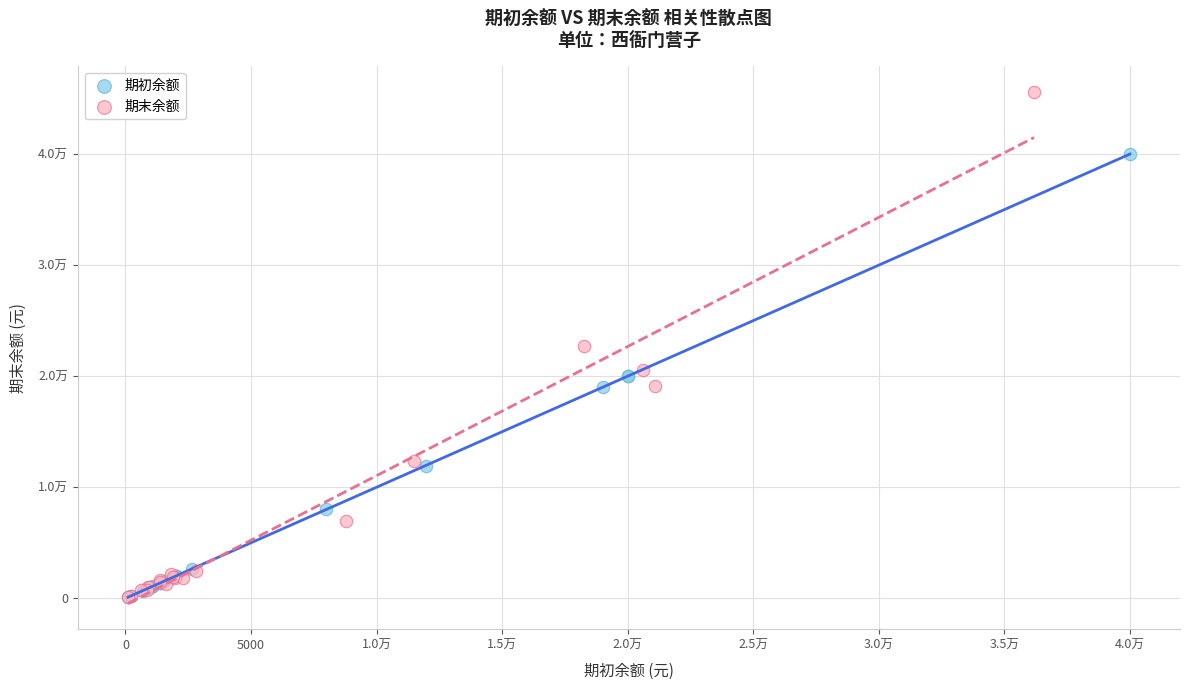

What are all the series names shown in the legend?

期初余额, 期末余额